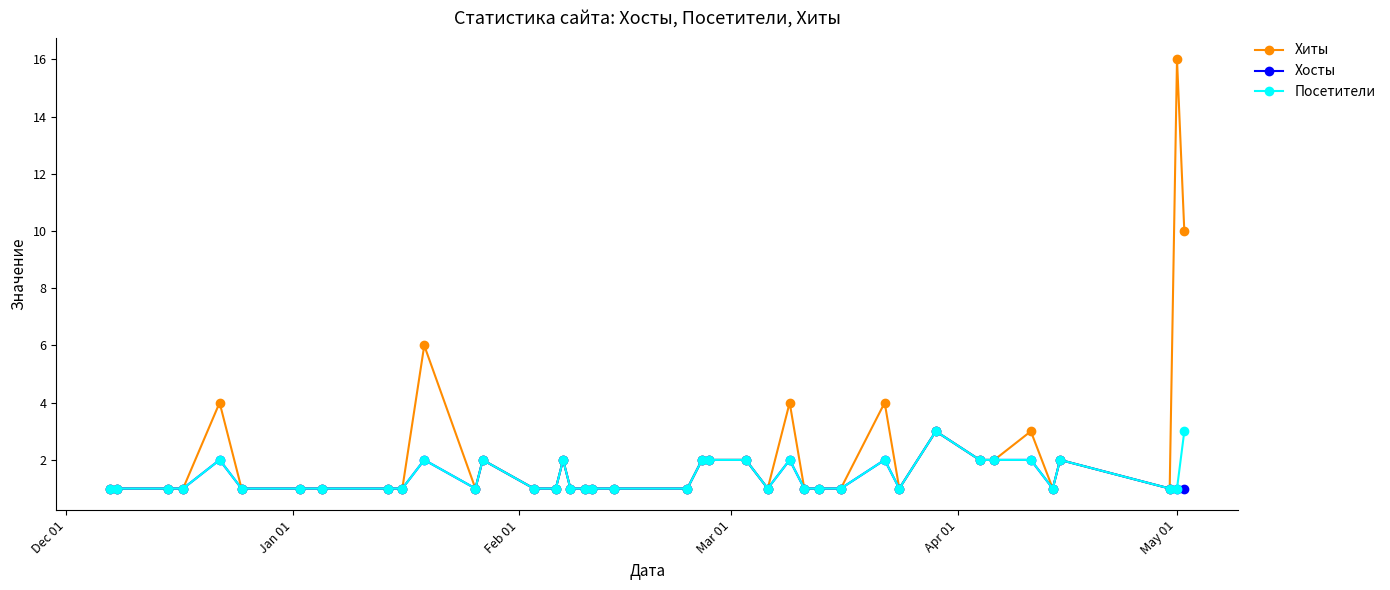

Which series has the largest total across all categories?

Хиты